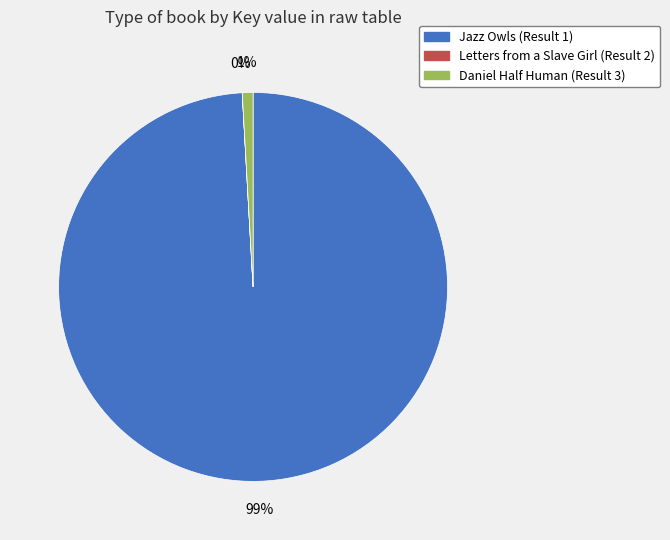

Combined, do Daniel Half Human (Result 3) and Jazz Owls (Result 1) account for over 50%?

Yes